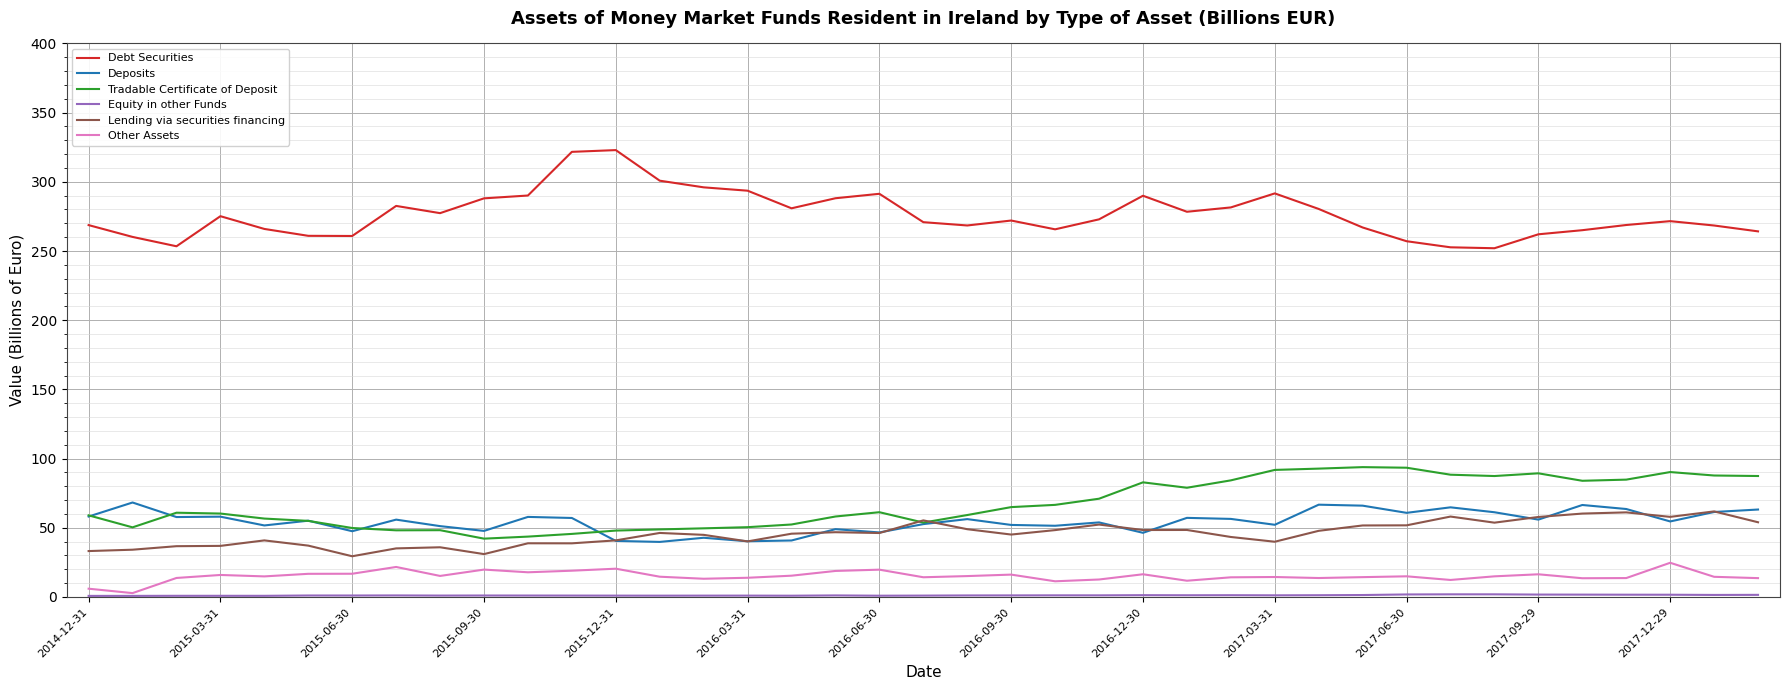

What is the average value of the Tradable Certificate of Deposit series?

67.2